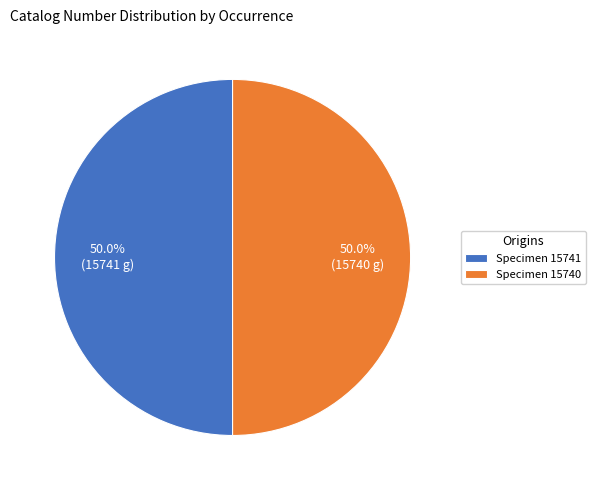

What portion of the pie excludes Specimen 15741?

50.0%